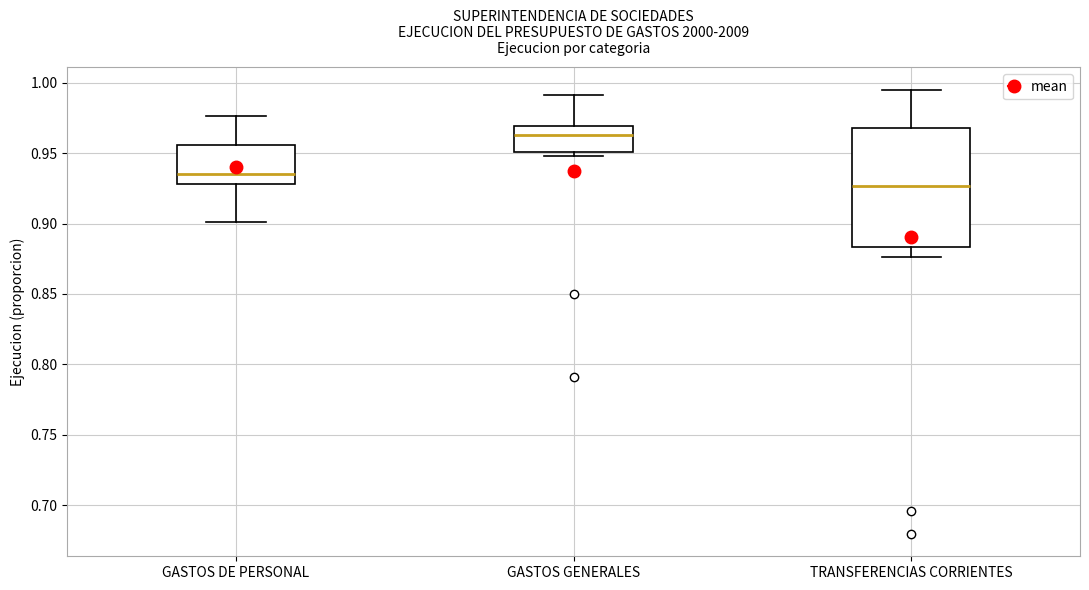

Which box has the lowest median line?

TRANSFERENCIAS CORRIENTES